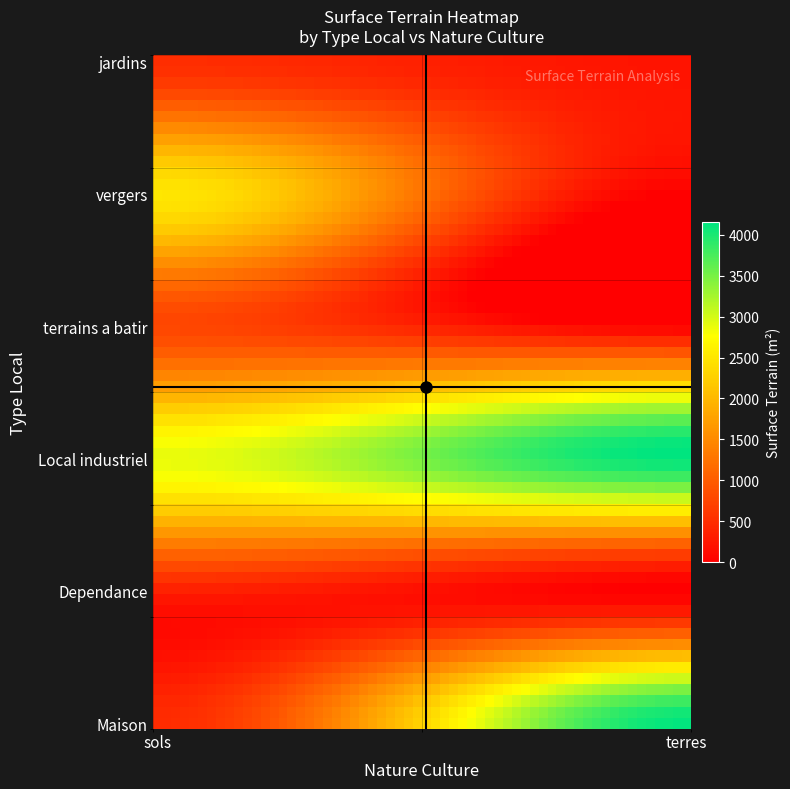

Which series has the largest total across all categories?

Local industriel